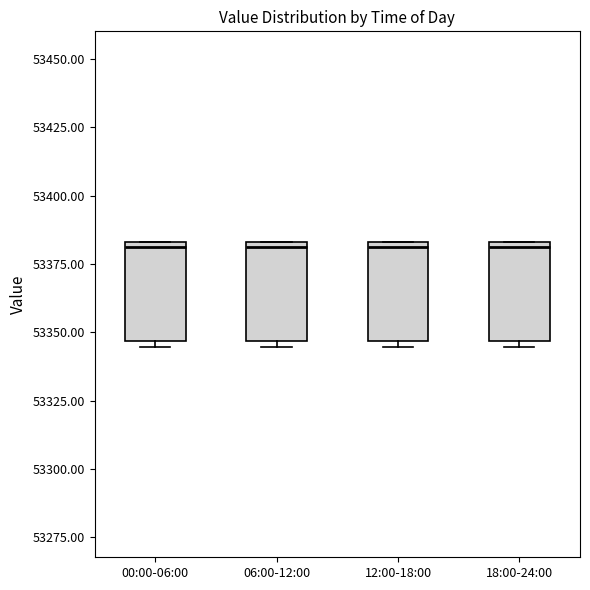

Where does the median line of the box for 12:00-18:00 sit on the y-axis? The values are not printed on the chart, so give them approximately, as read against the axis.

53380